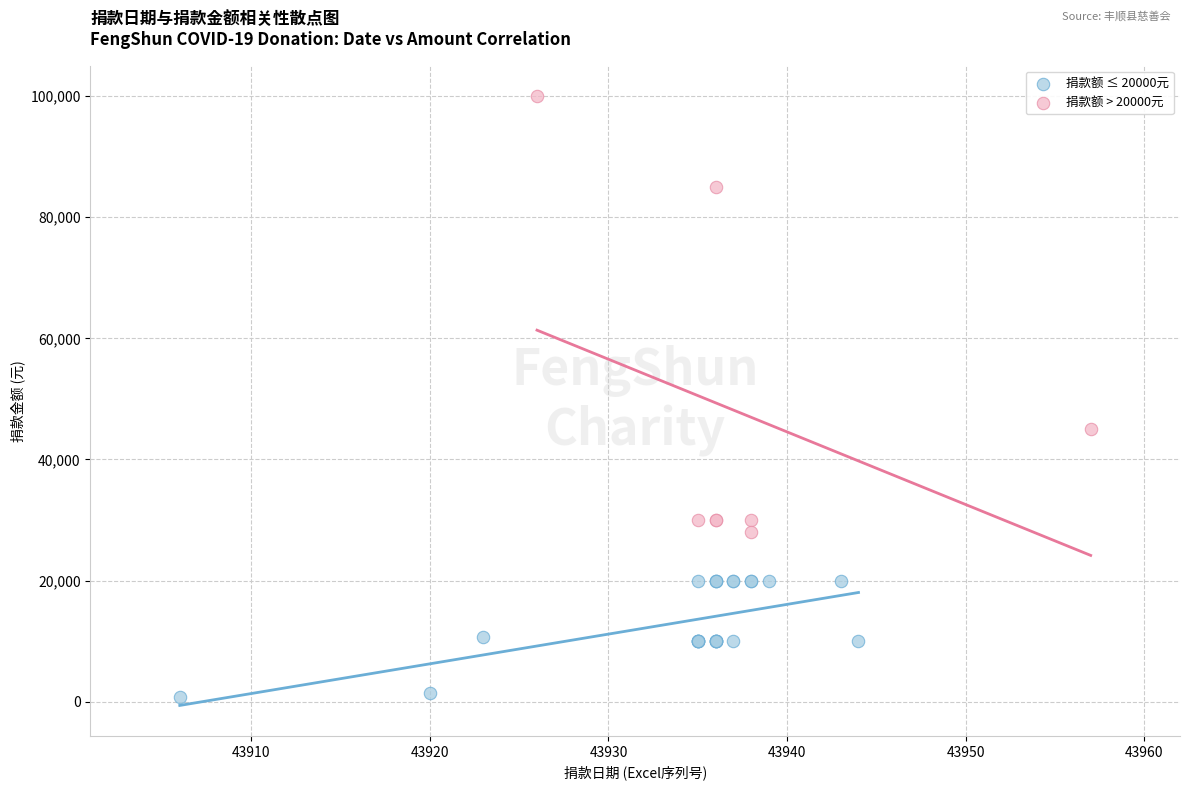

Which series has the largest Y range (max minus min)?

捐款额 > 20000元